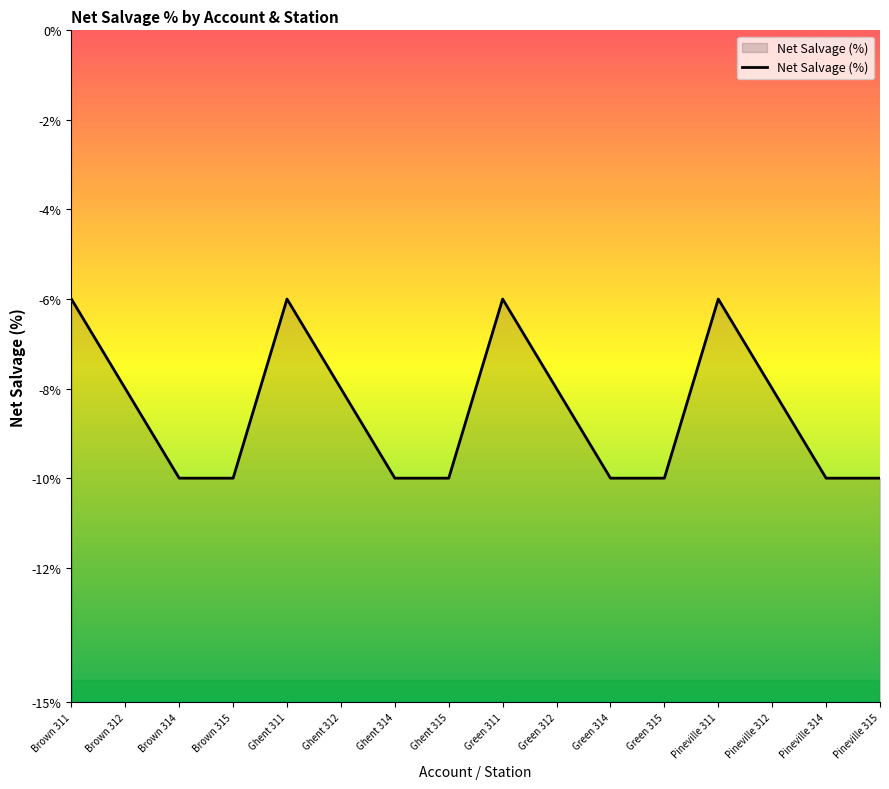

What is the greatest value displayed?

-6